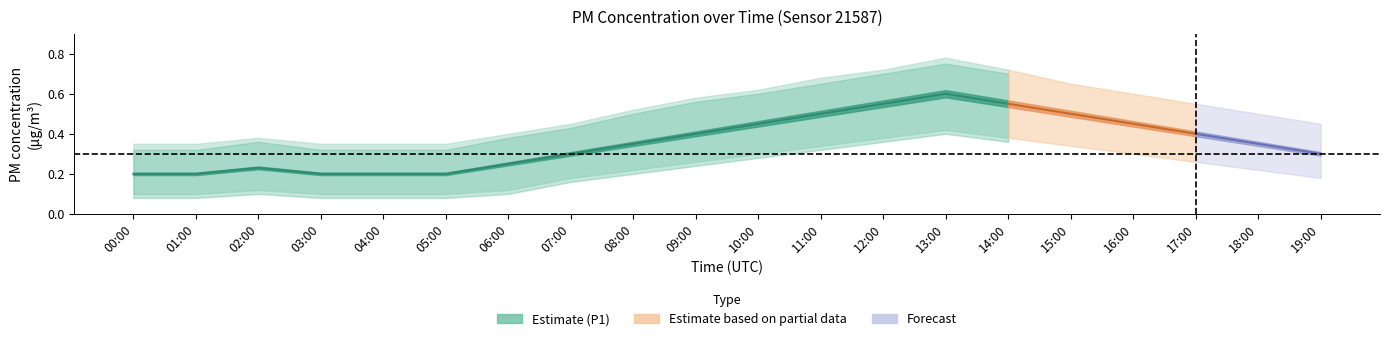

Between 19:00 and 10:00, which is larger?

10:00